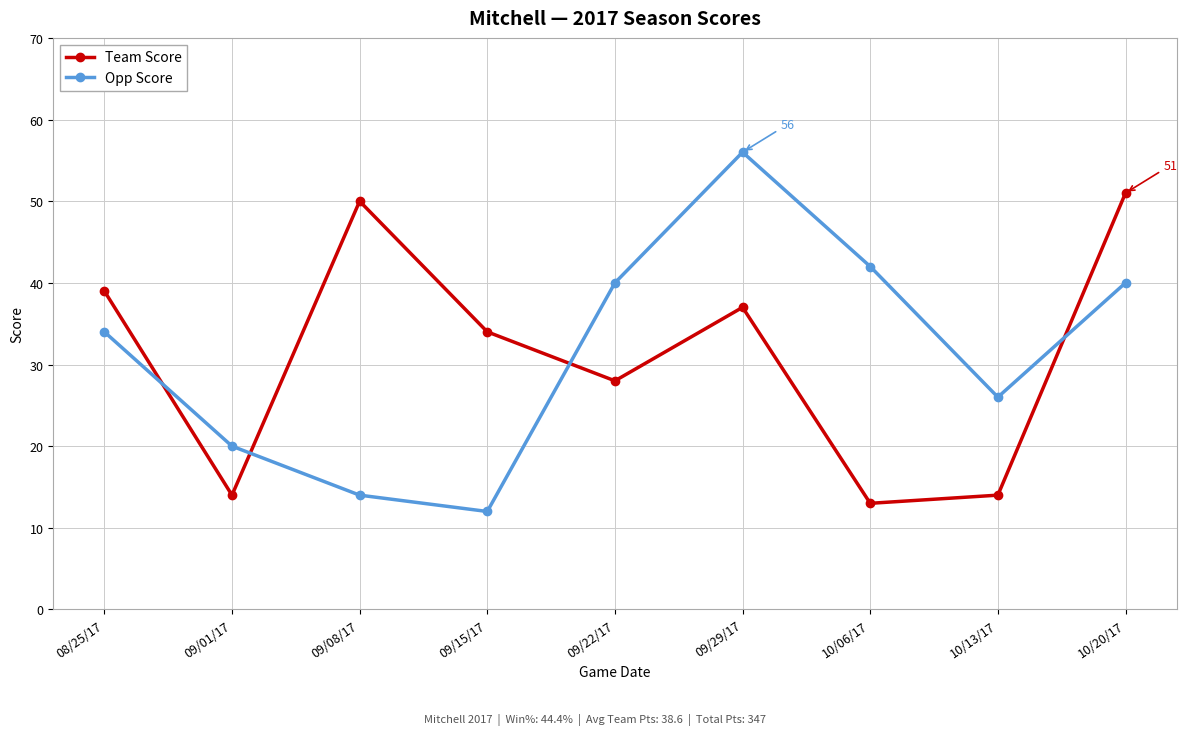

True or false: Opp Score has a value of 67 at 09/22/17.

False